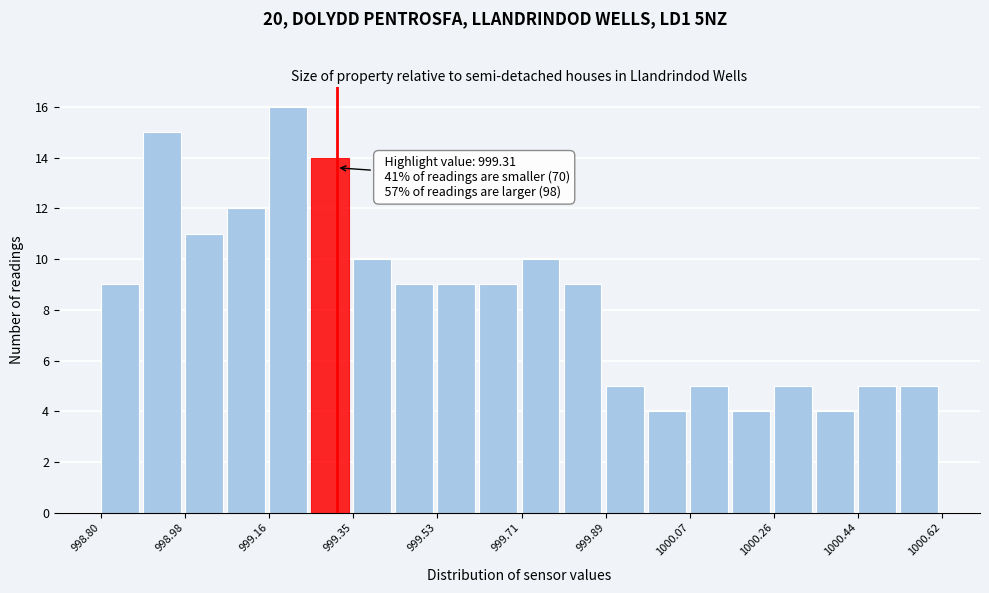

Over which range of the x-axis is the bar tallest?

999.16 to 999.26